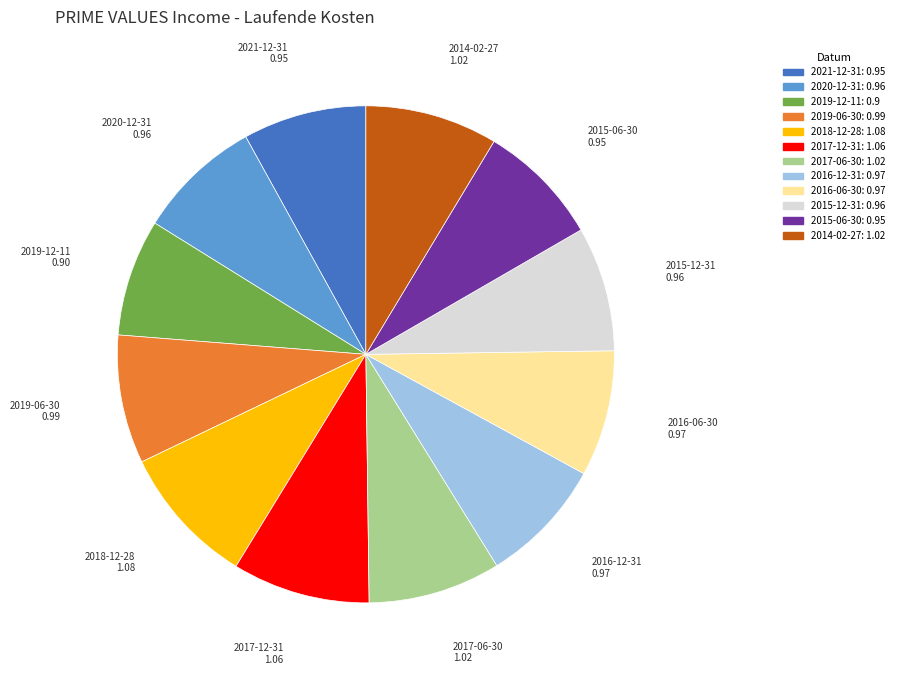

The 2020-12-31 slice represents 1% of the pie. True or false?

False